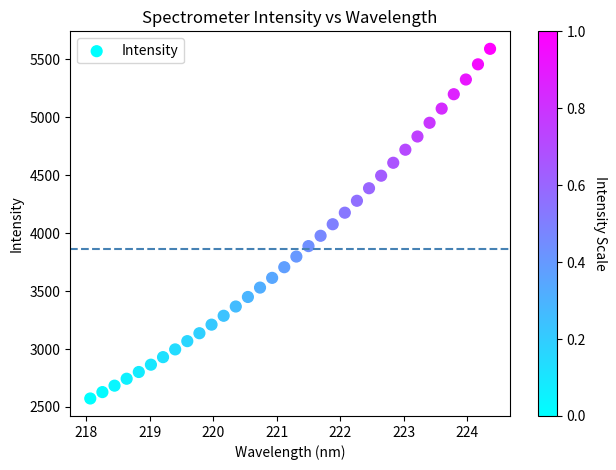

What is the range of X values (max minus min)?

6.3